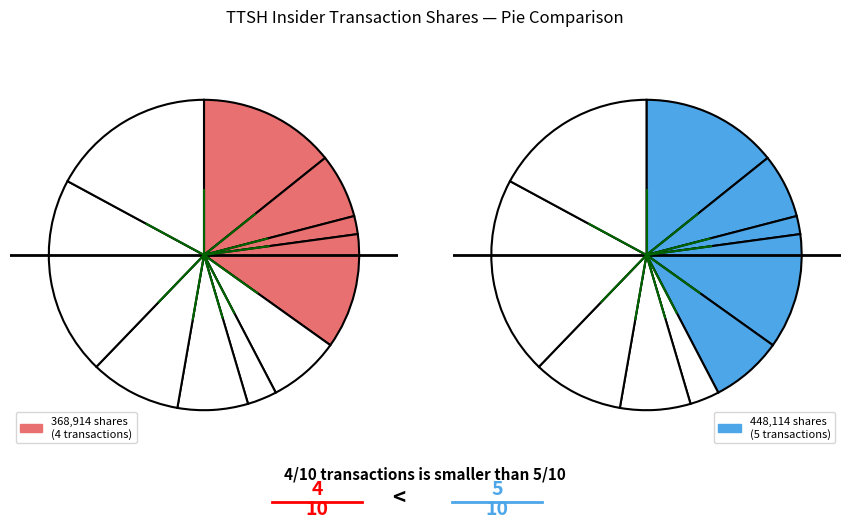

Which has a higher value, 2024-05-08 or 2024-04-15?

2024-04-15